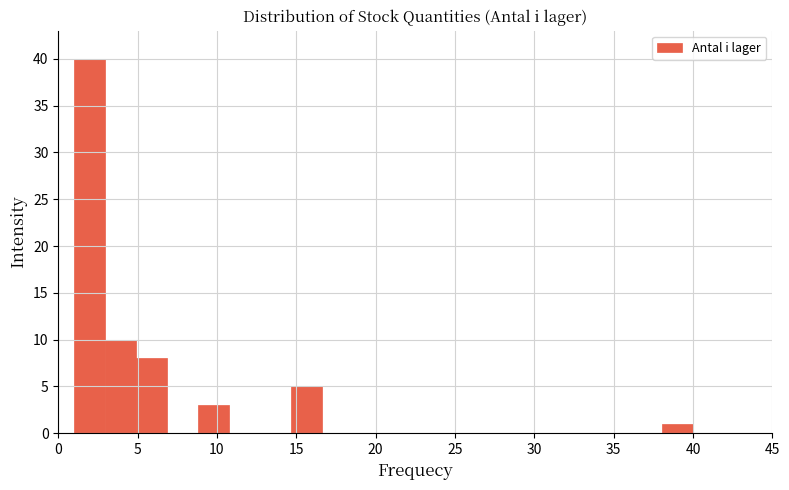

Around what value on the x-axis is the tallest bar? Give the approximate position of its centre, as read against the axis.

2.0